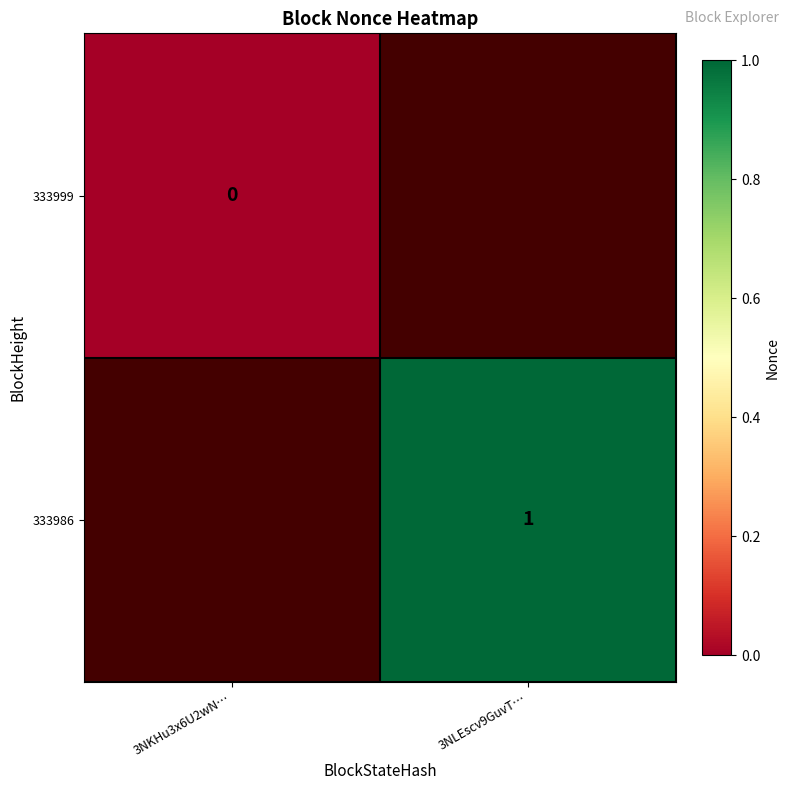

True or false: 333986 has a value of 0 at 3NLEscv9GuvT….

False